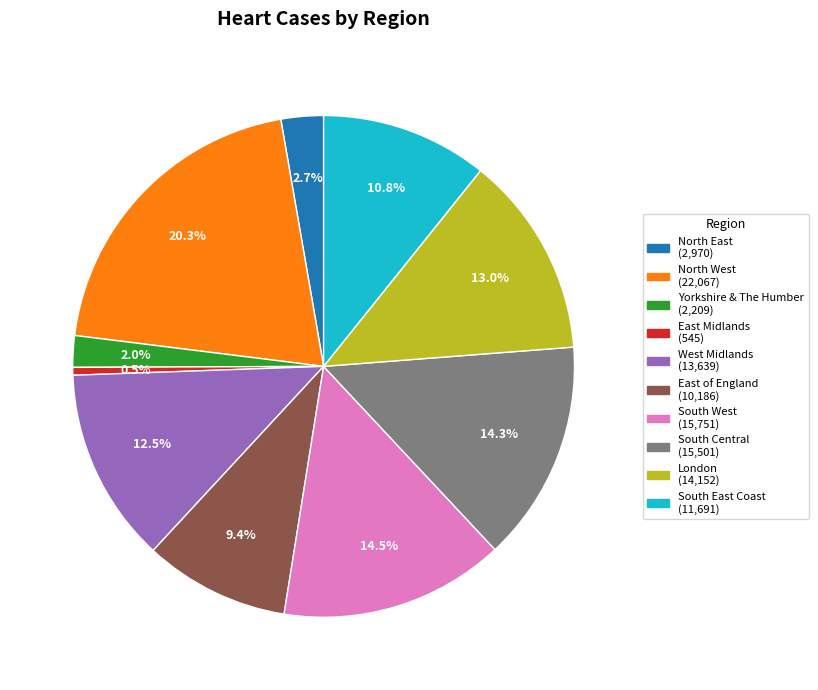

Which category has the smallest portion of the pie?

East Midlands